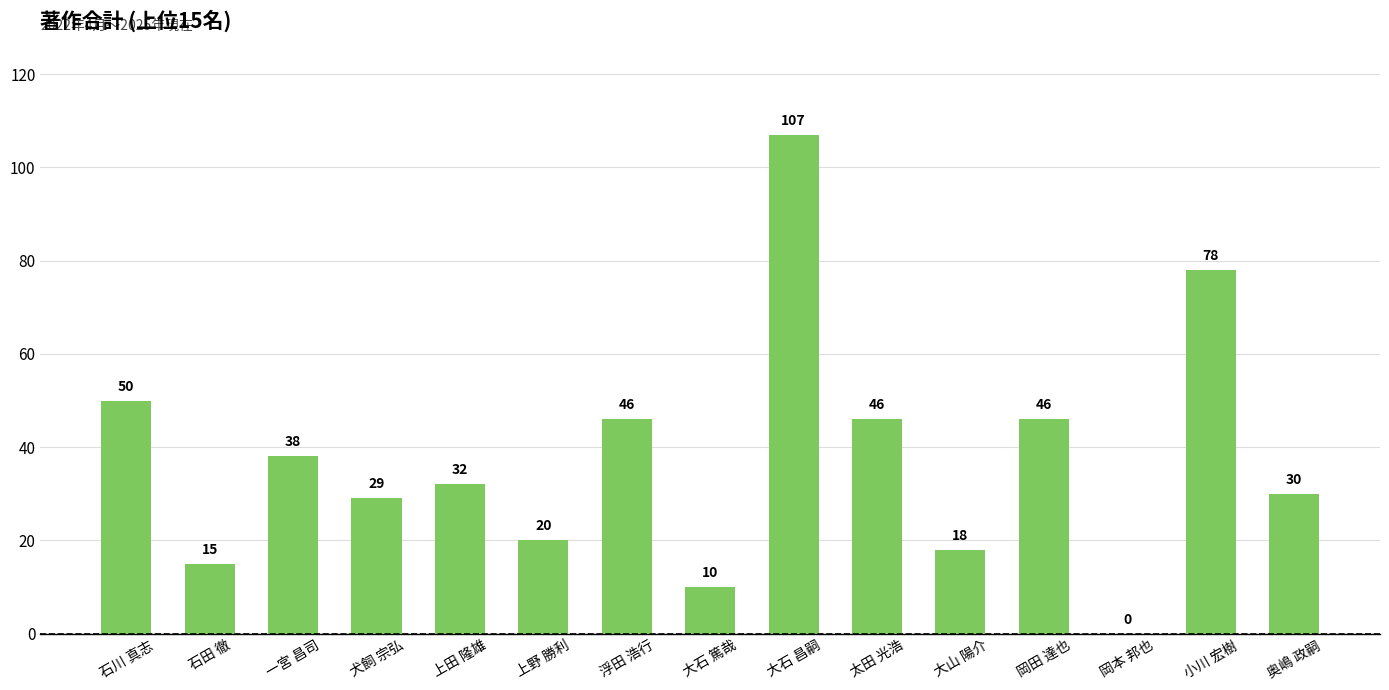

How many distinct data groups are displayed?

1